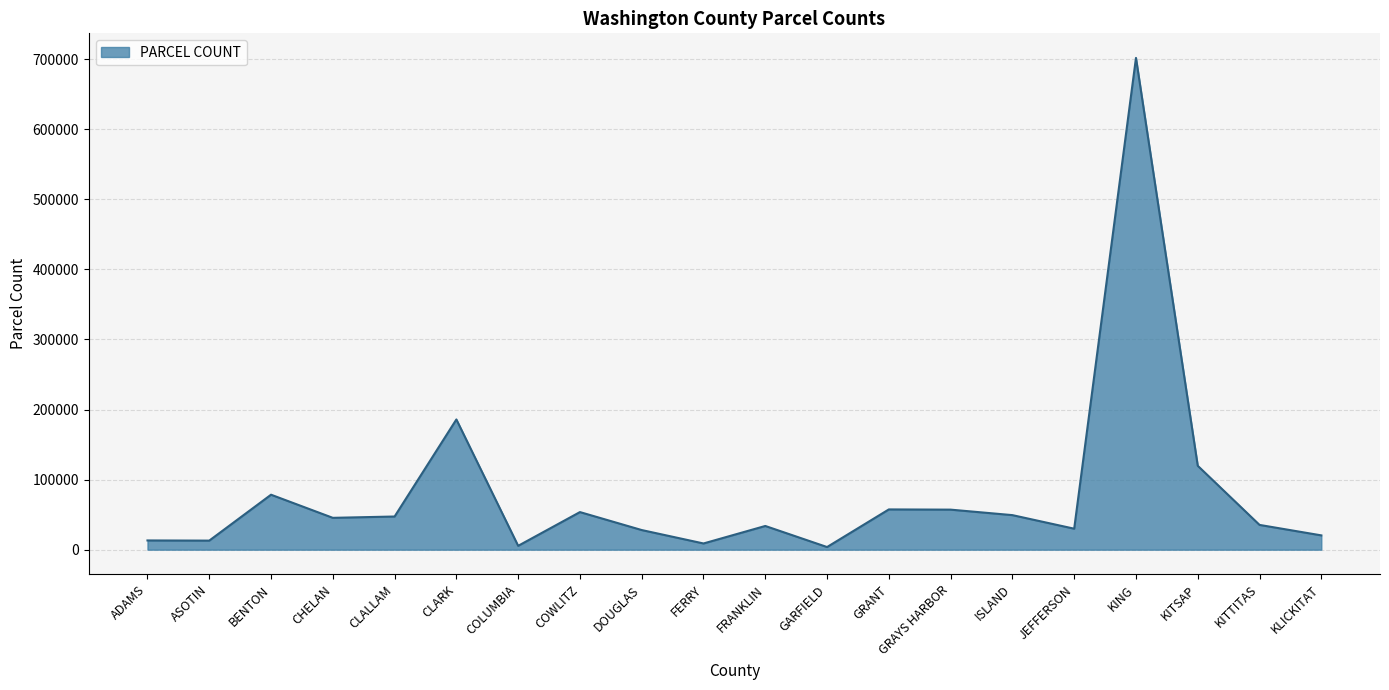

What is the change in value from GRAYS HARBOR to ISLAND?

-7829